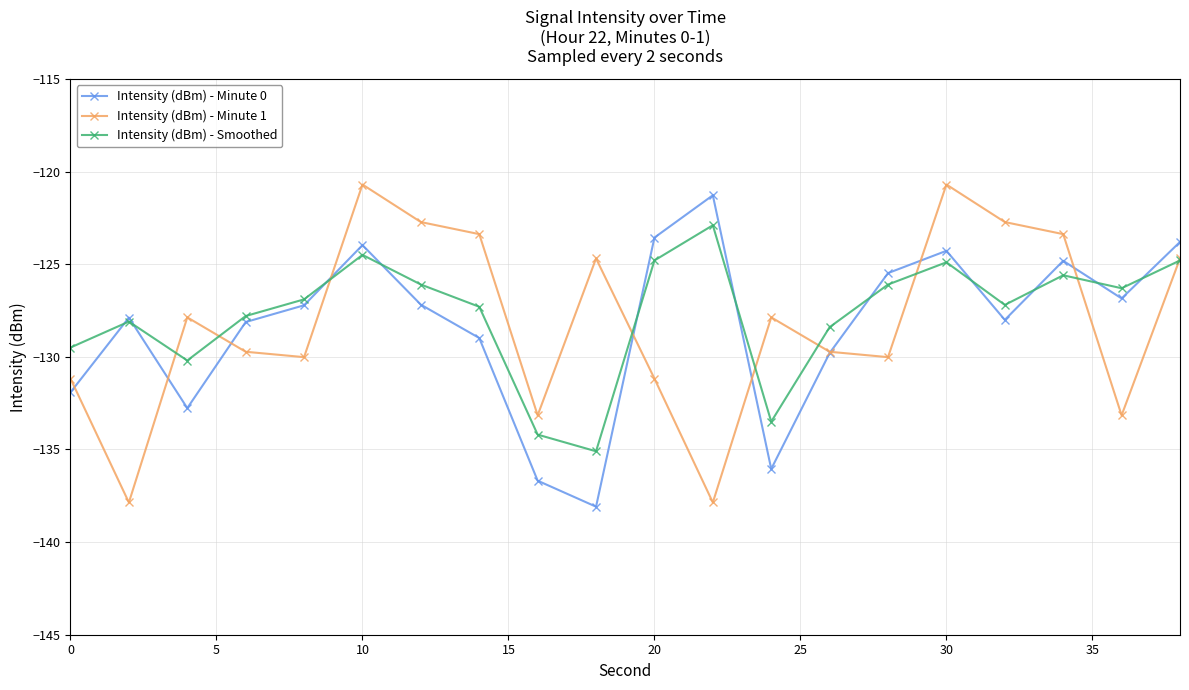

What is the highest value of the Intensity (dBm) - Minute 0 series?

-121.3